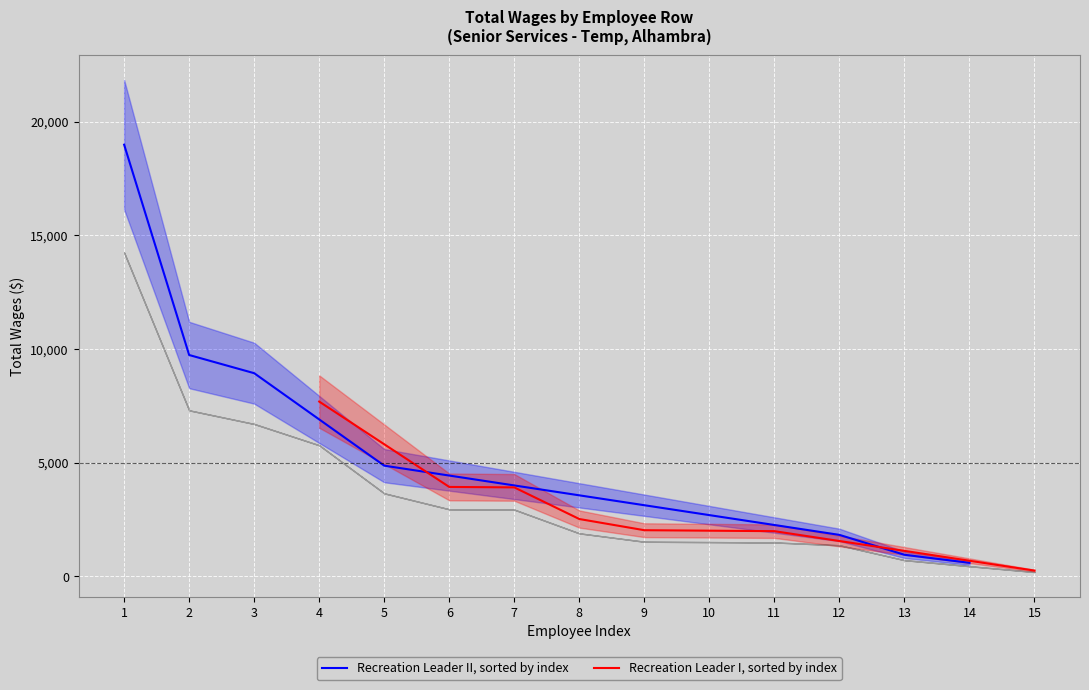

The value of Recreation Leader I, sorted by index at 4 is 7688. True or false?

True